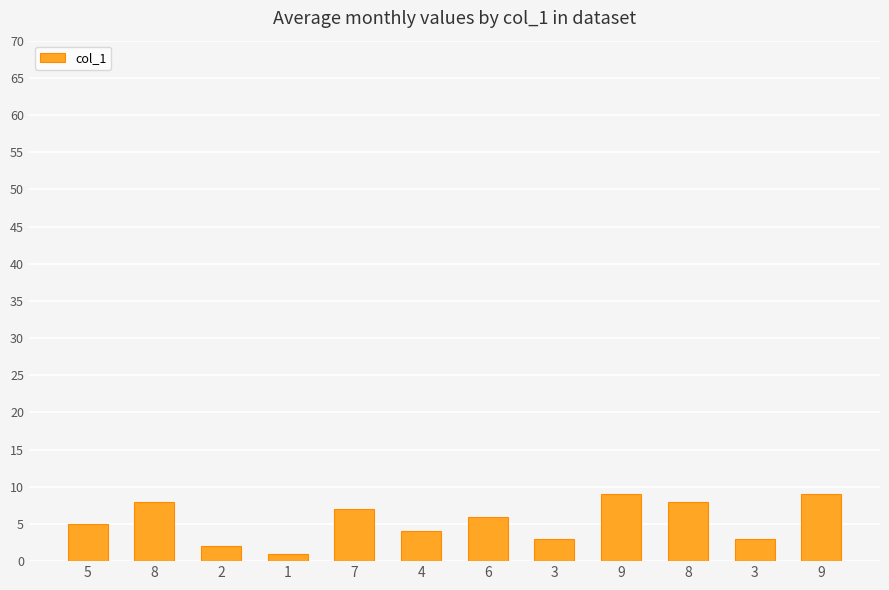

What is the difference between the second highest and second lowest values?

7